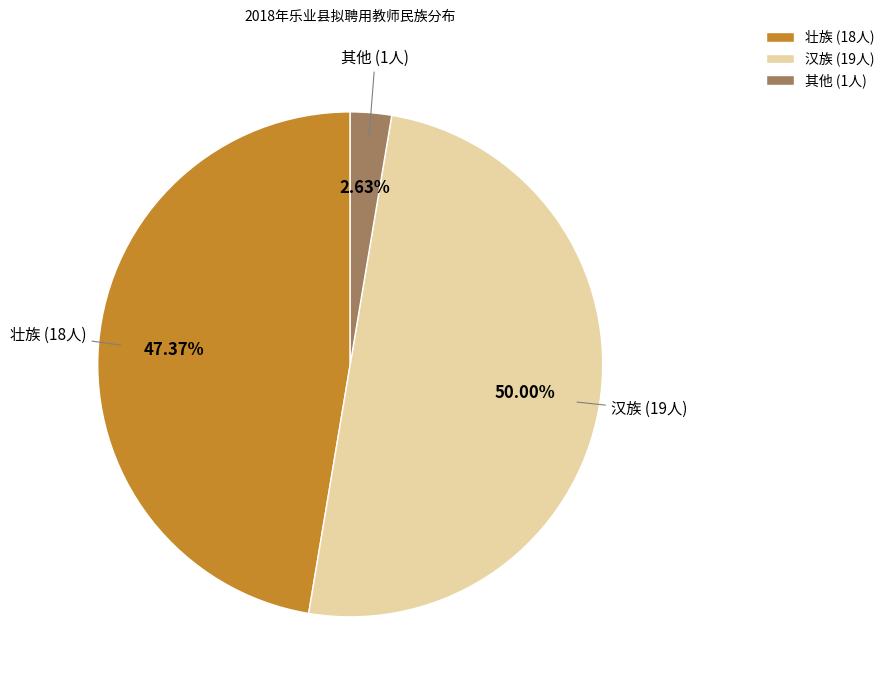

How many slices are in this pie chart?

3